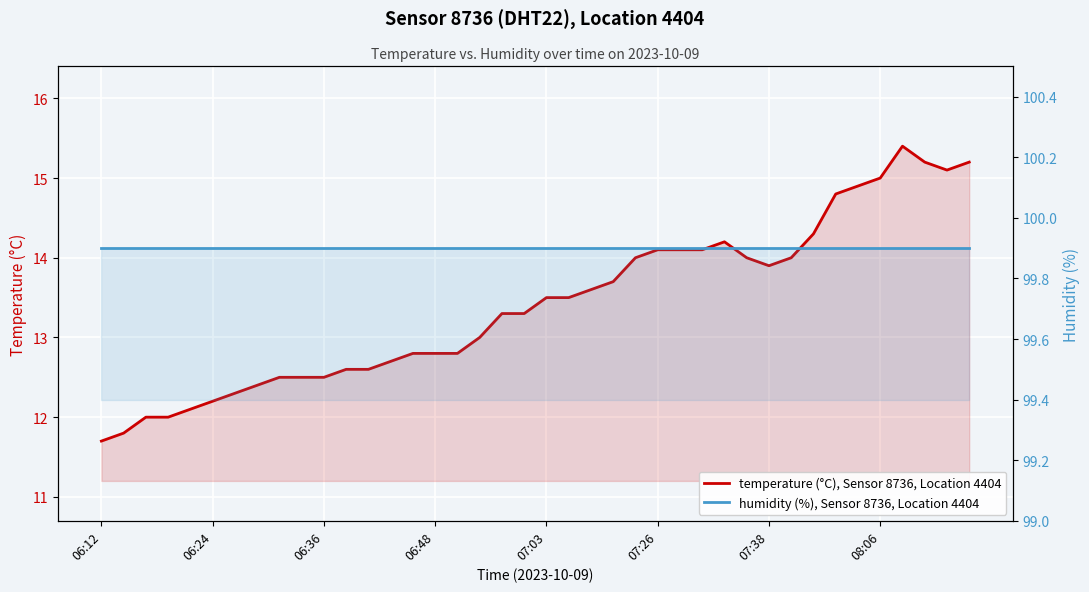

Count the number of categories in the chart.

40